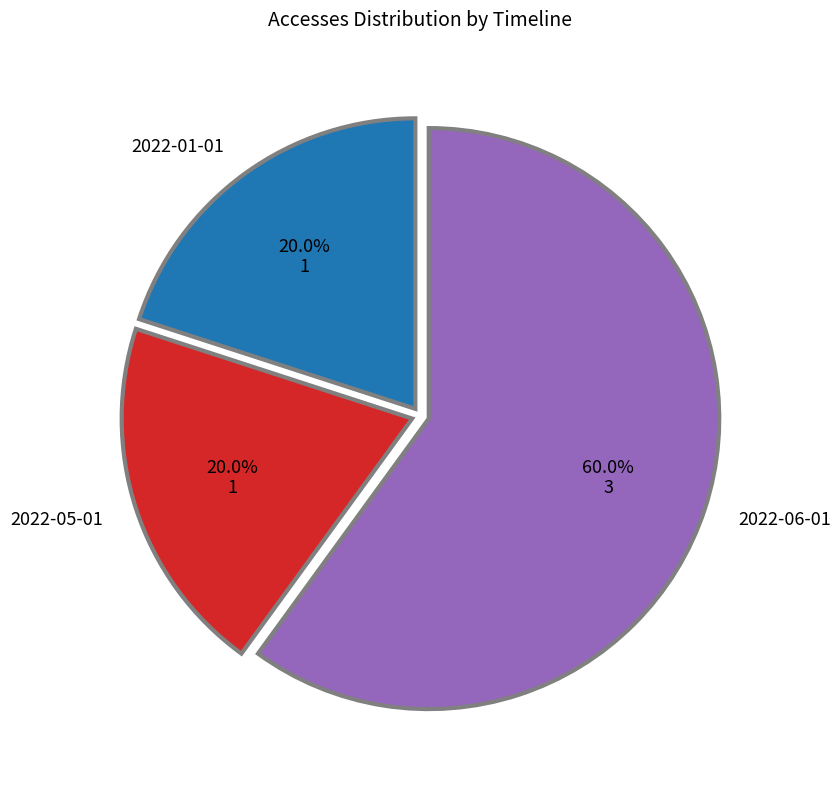

To the nearest percent, what portion does 2022-01-01 represent?

20%